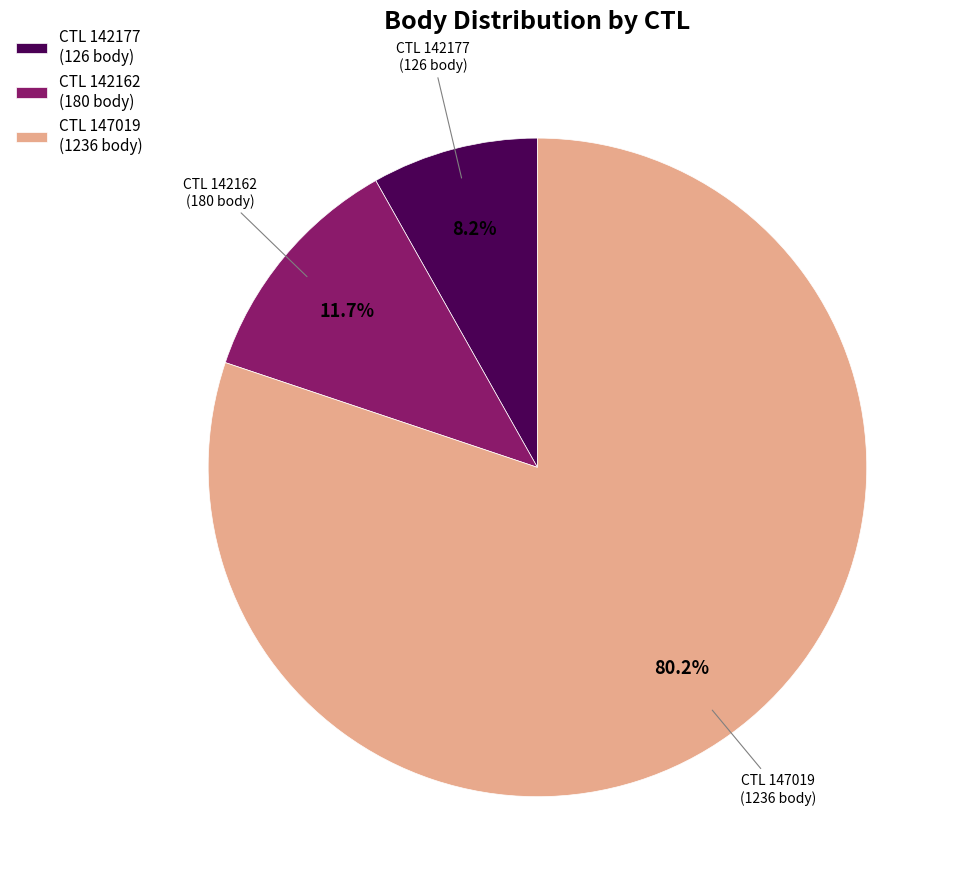

Which category has the biggest portion of the pie?

CTL 147019 (1236 body)